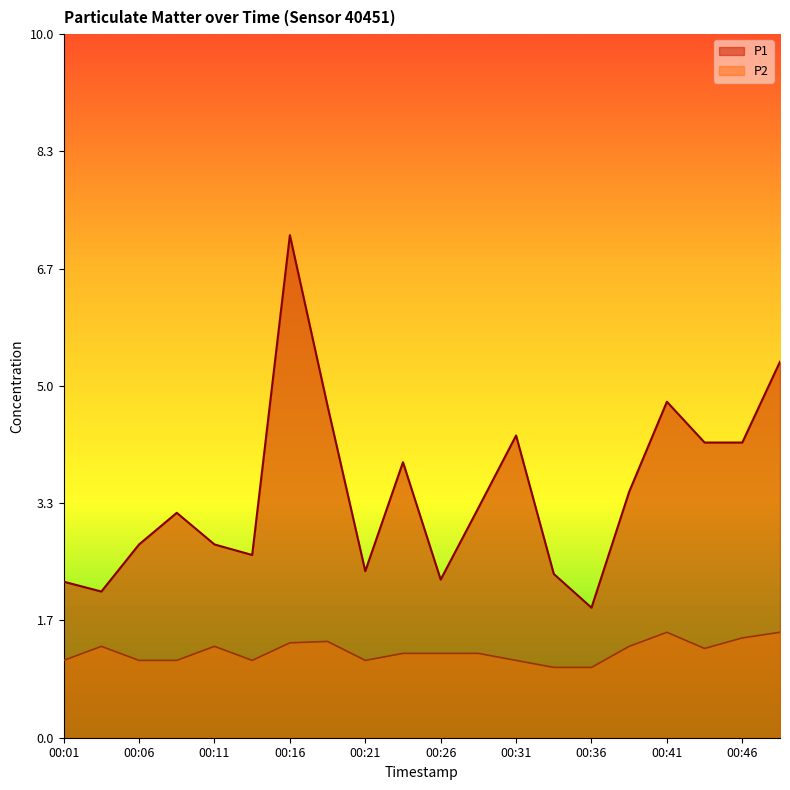

Reading left to right, list all the values displayed in this chart.

P1: 00:01=2.2	00:04=2.1	00:06=2.8	00:09=3.2	00:11=2.8	00:14=2.6	00:16=7.2	00:19=4.7	00:21=2.4	00:24=3.9	00:26=2.2	00:29=3.3	00:31=4.3	00:34=2.3	00:36=1.9	00:39=3.5	00:41=4.8	00:44=4.2	00:46=4.2	00:49=5.3
P2: 00:01=1.1	00:04=1.3	00:06=1.1	00:09=1.1	00:11=1.3	00:14=1.1	00:16=1.4	00:19=1.4	00:21=1.1	00:24=1.2	00:26=1.2	00:29=1.2	00:31=1.1	00:34=1.0	00:36=1.0	00:39=1.3	00:41=1.5	00:44=1.3	00:46=1.4	00:49=1.5